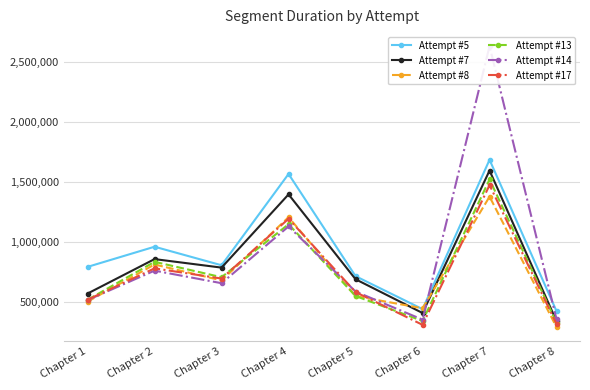

True or false: Attempt #7 has a value of 573147 at Chapter 1.

True